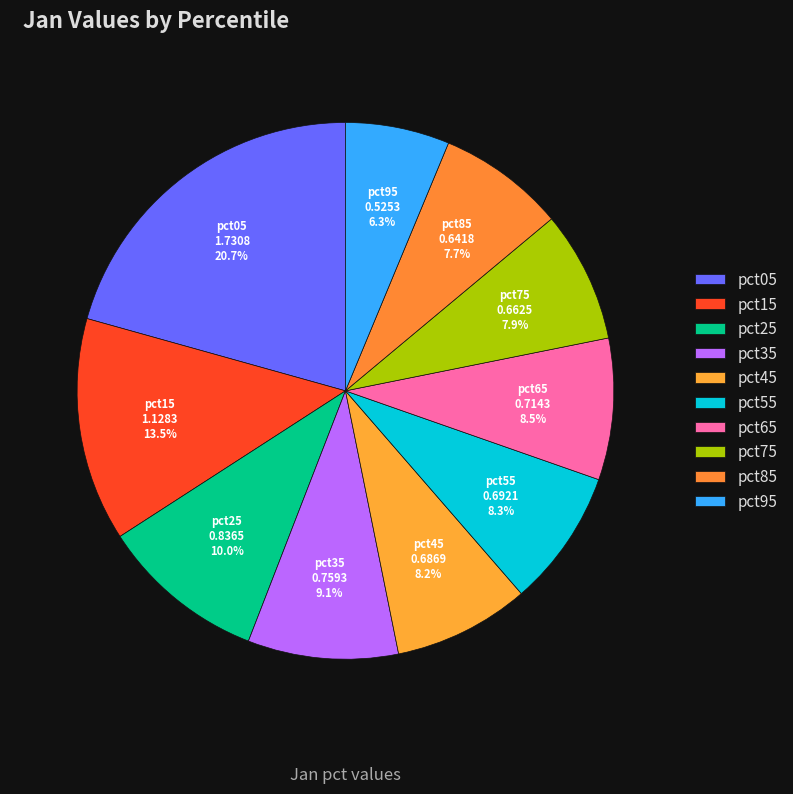

Combined, what portion of the pie is pct65 and pct95?

14.8%